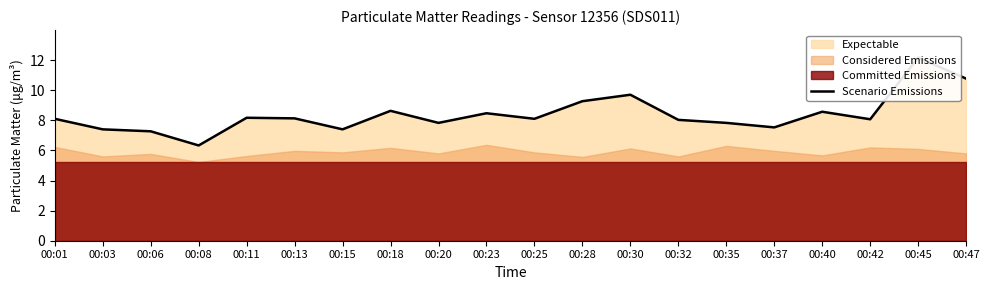

Where is the first local maximum?

00:11